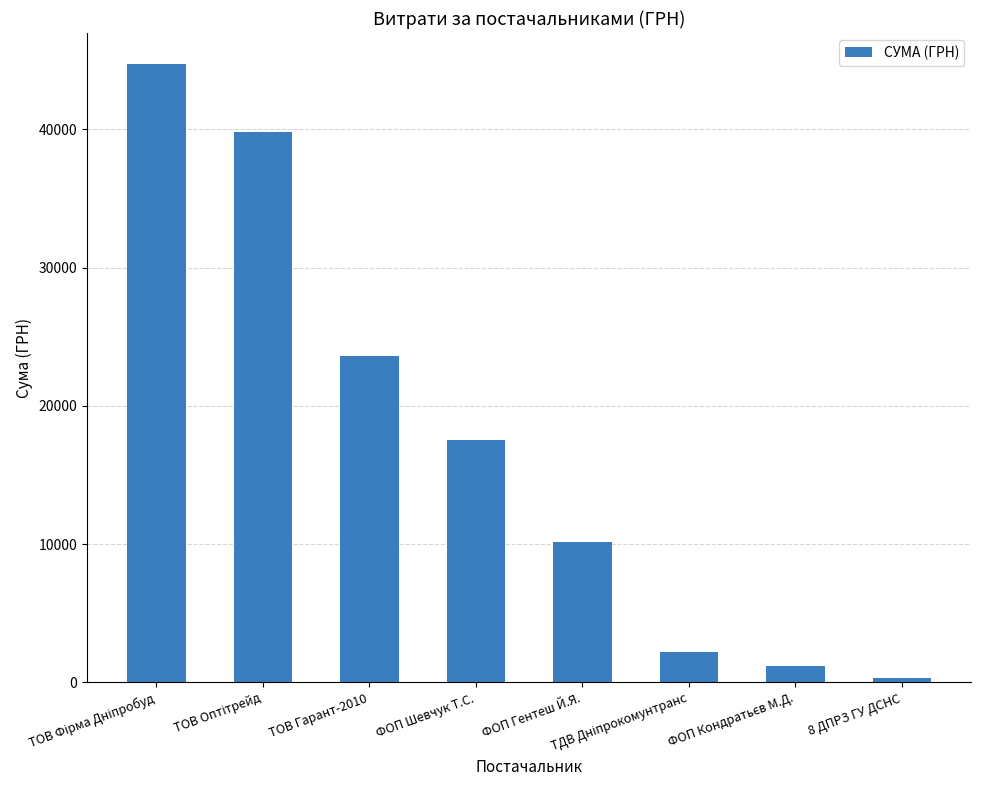

What value does the data have at ФОП Шевчук Т.С.?

17548.0